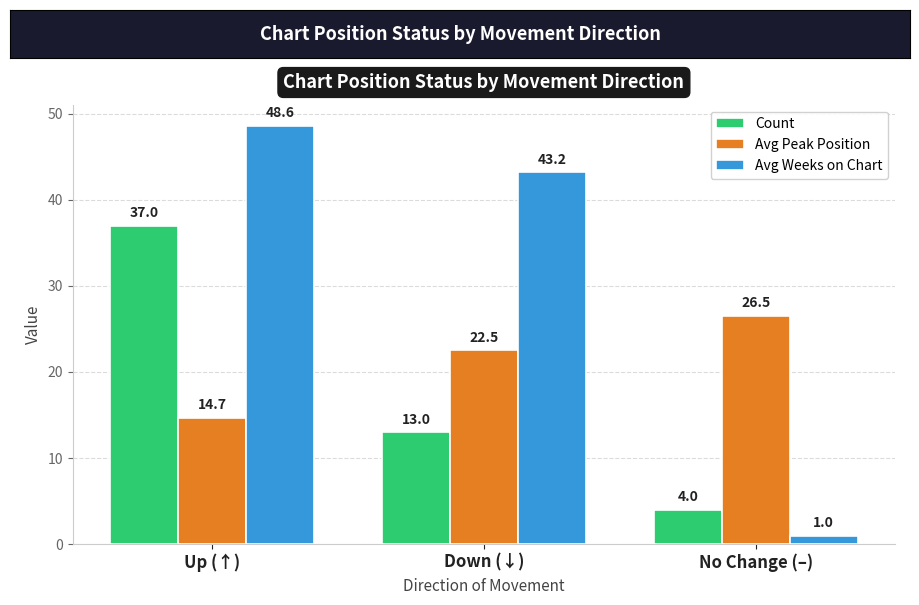

What is the label of the 1st bar from the left?

Up (↑)